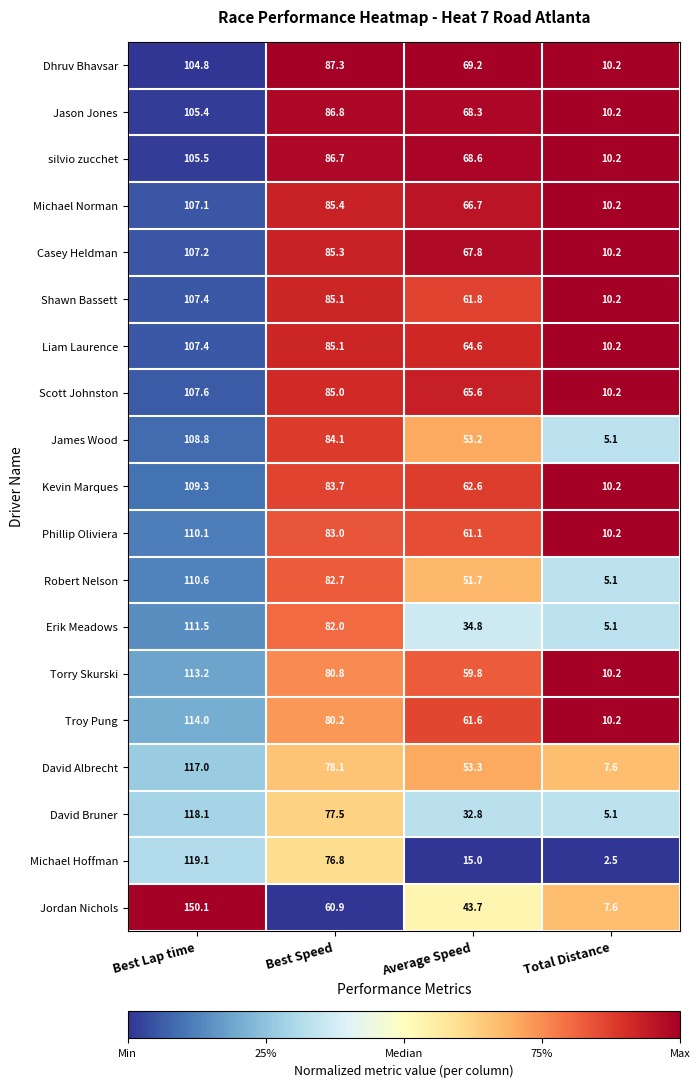

What is the smallest value displayed?

2.5